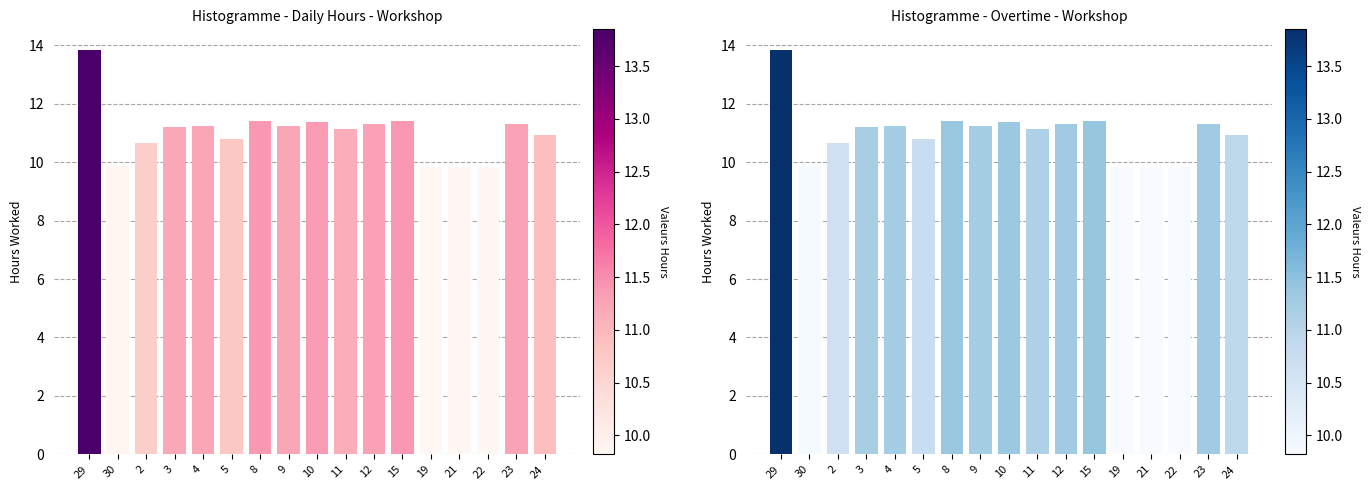

What is the maximum value shown in the chart?

13.8